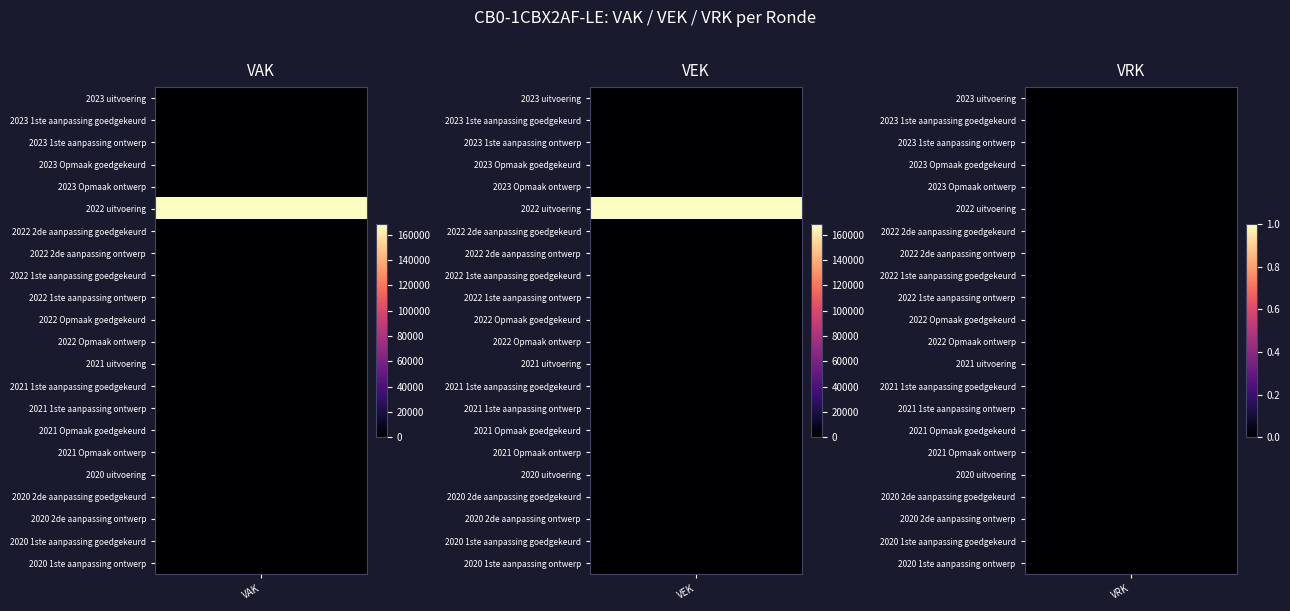

Which series has the widest spread of values?

2022 uitvoering